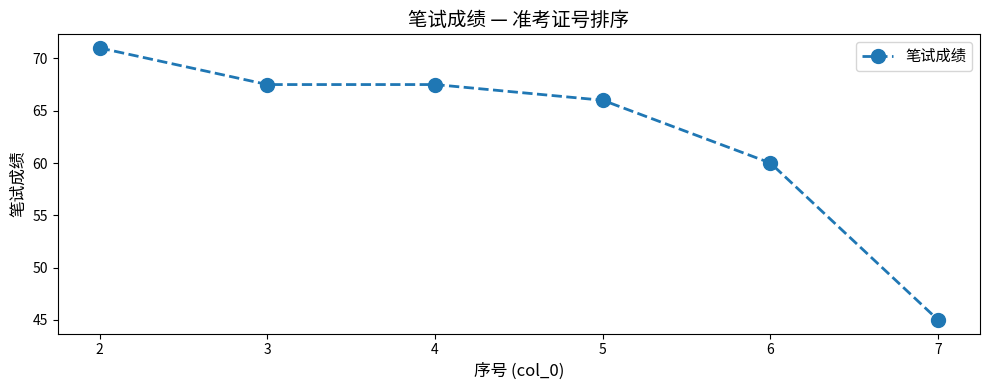

True or false: the data has more than 1 interior local peaks.

False